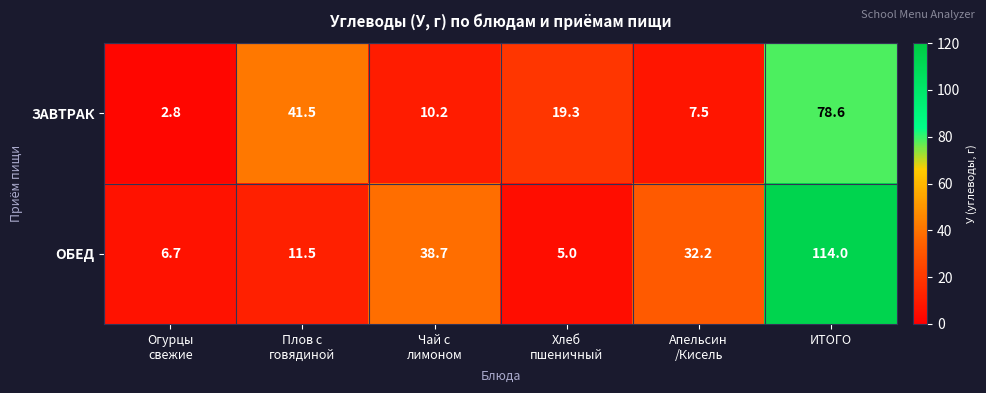

The ЗАВТРАК series shows 18.0 at ИТОГО. True or false?

False